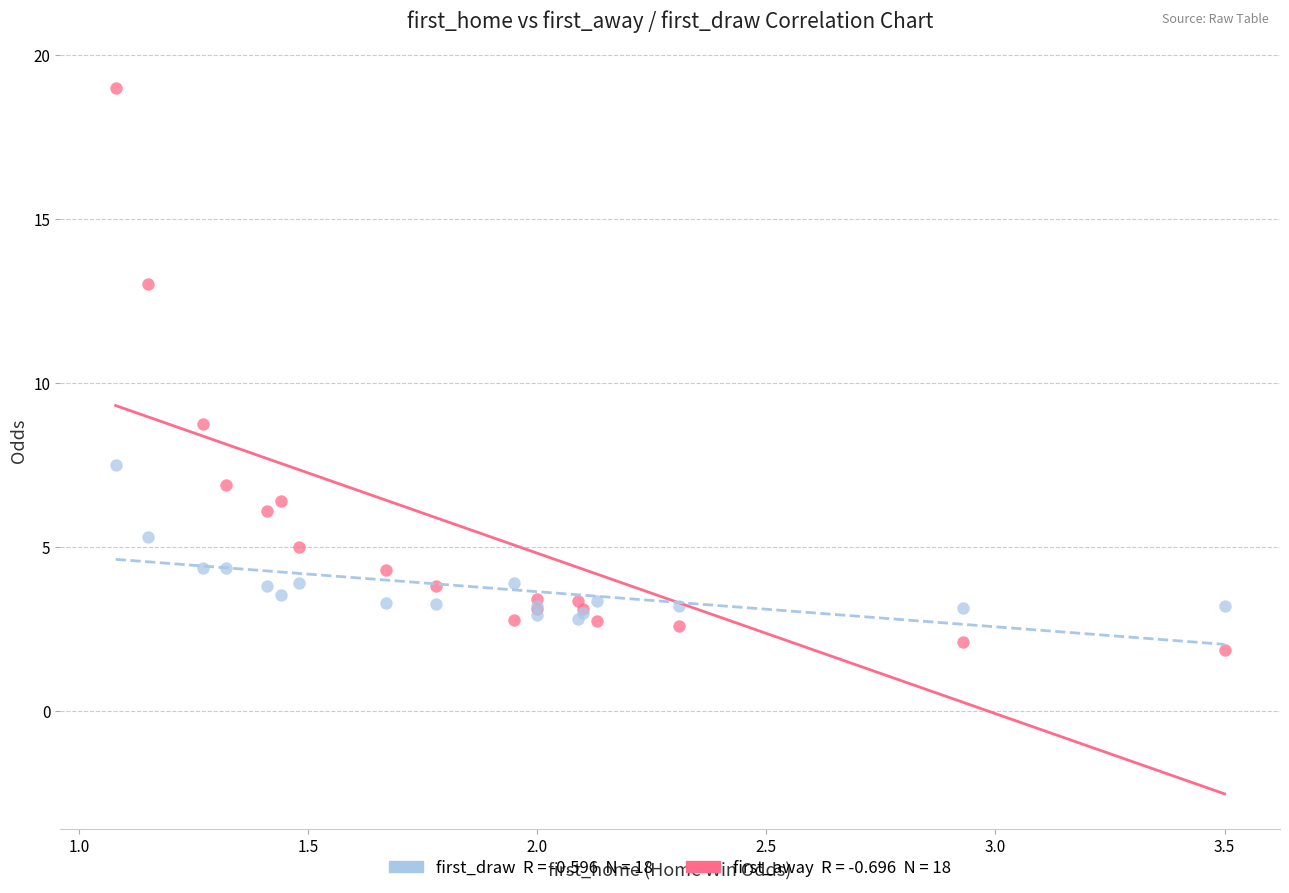

Across all series, what Y value is closest to 10?

8.8